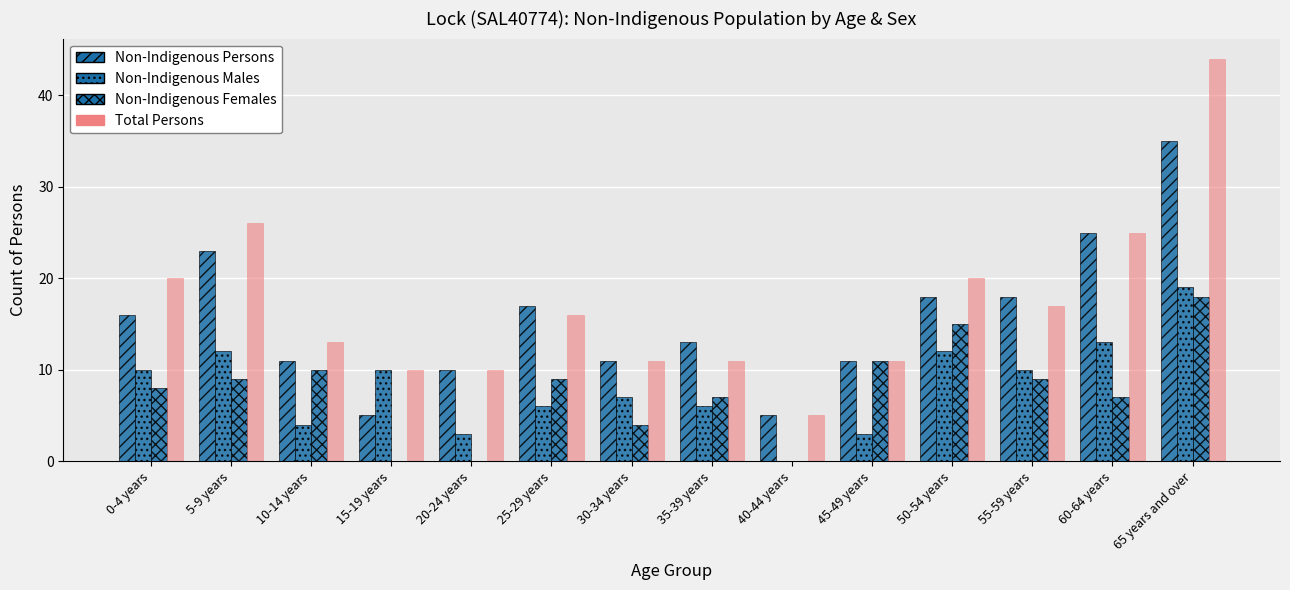

What is the spread (max minus min) of values at 10-14 years?

9